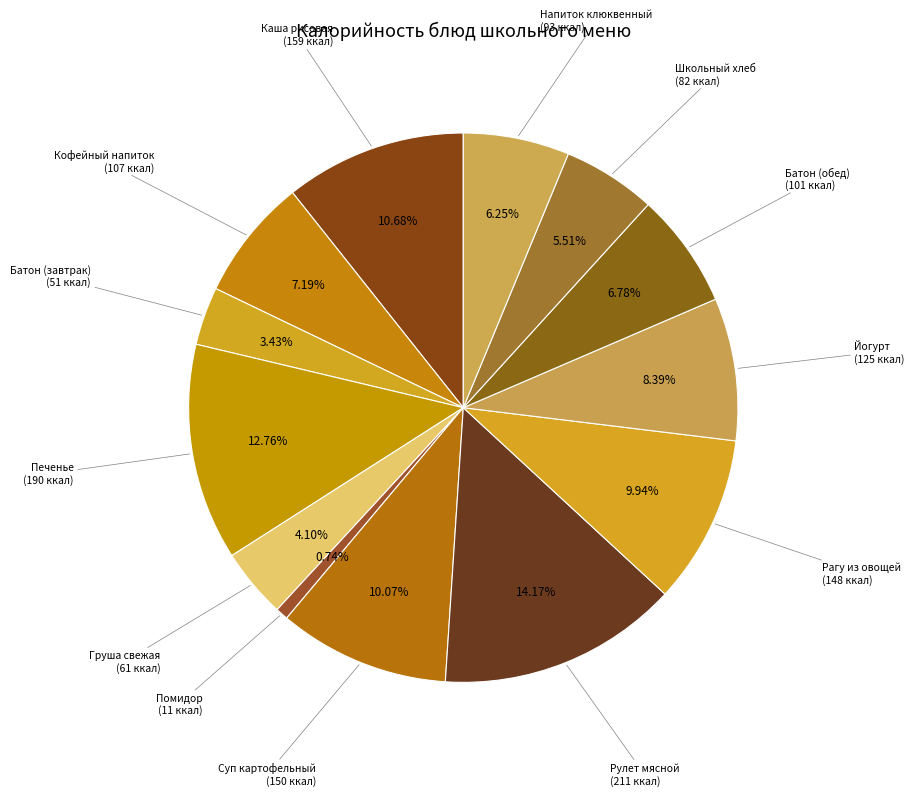

How many segments does this pie chart have?

13